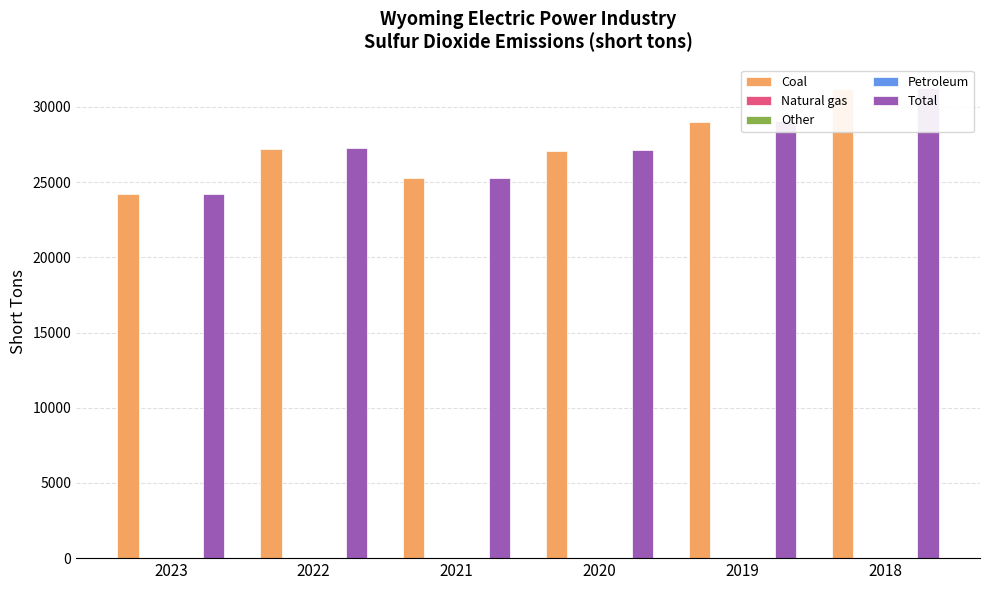

Count the Coal values in the range 25268 to 29024.

4